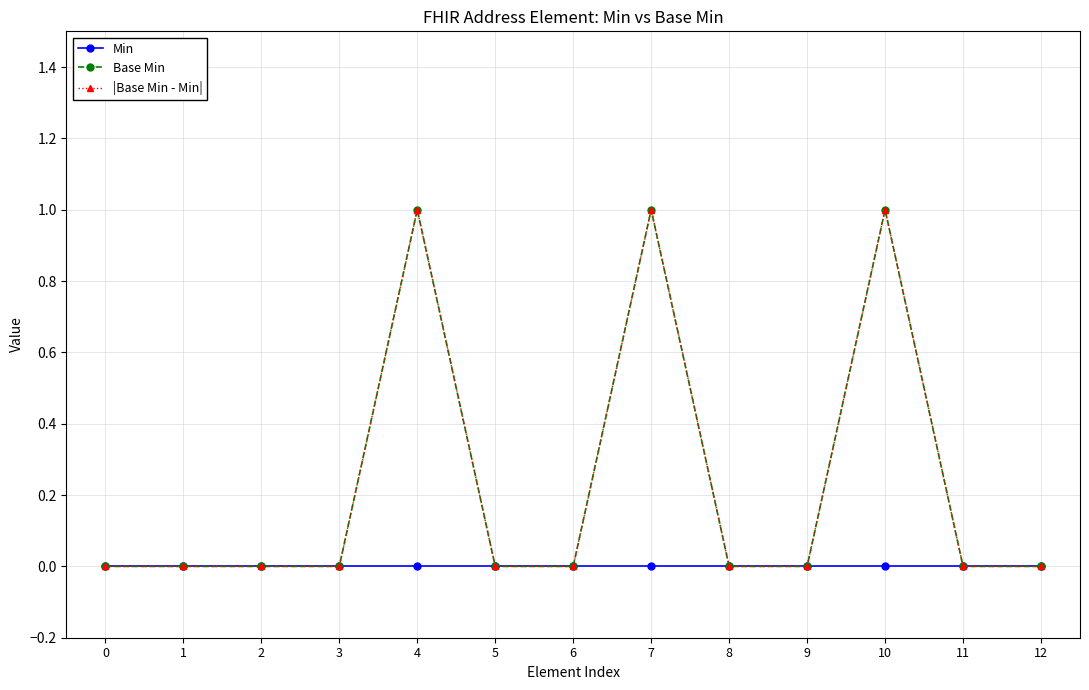

True or false: Min has more than 1 points higher than both neighbors.

False